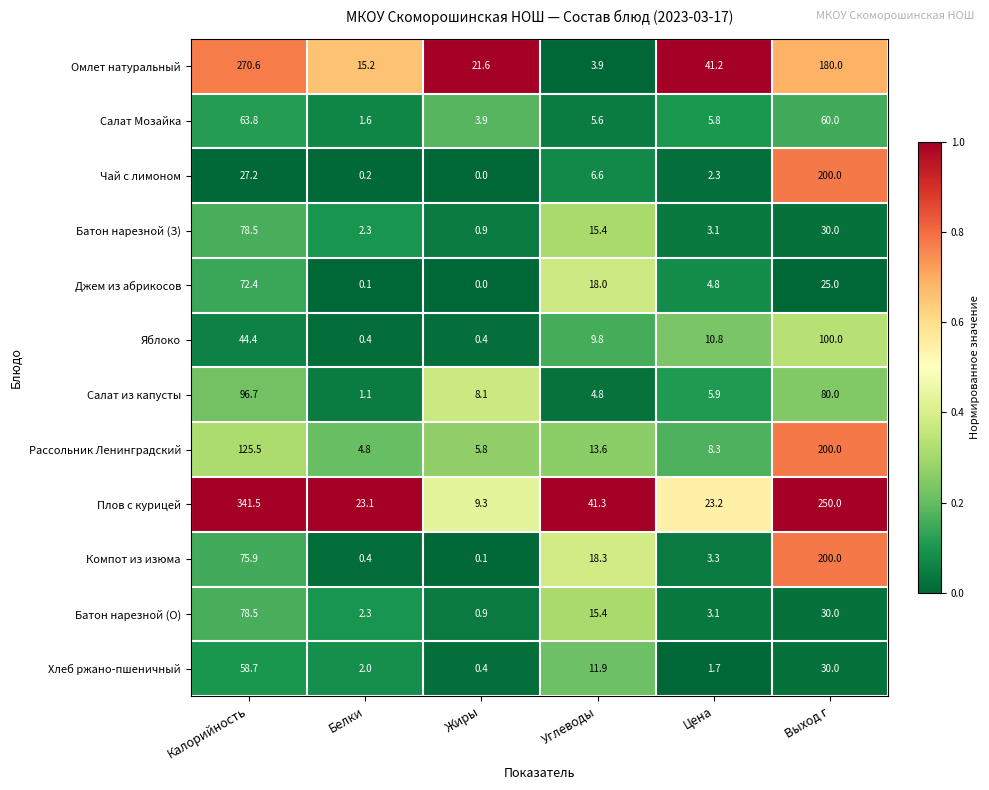

Which series has the largest range (max minus min)?

Плов с курицей